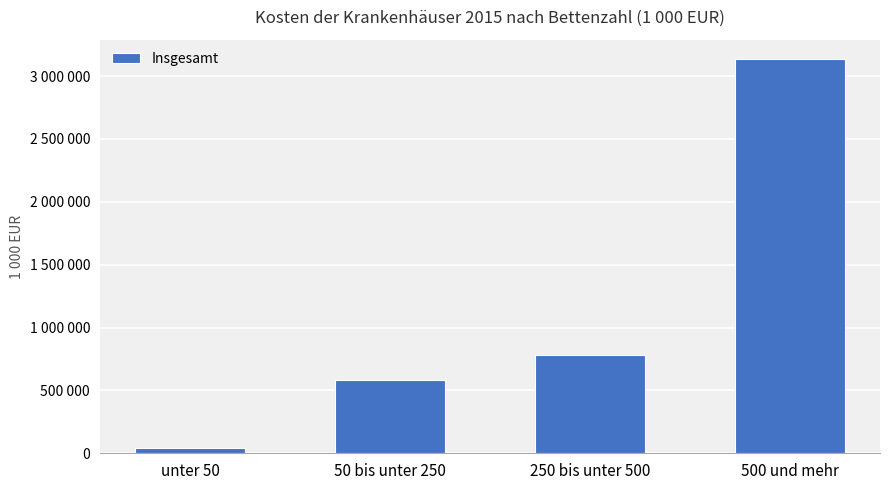

What is the difference between the values at unter 50 and 500 und mehr?

3089435